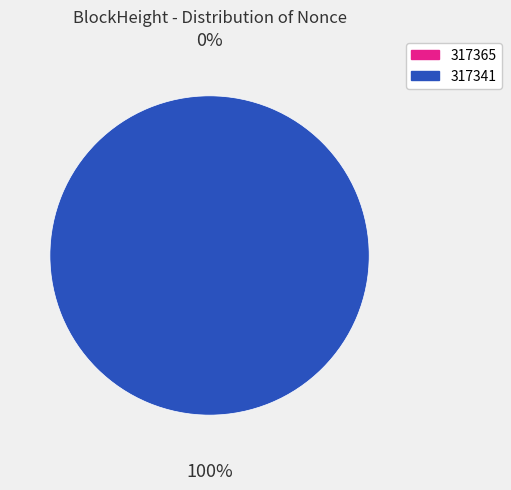

Is the sum of 317341 and 317365 greater than half?

Yes